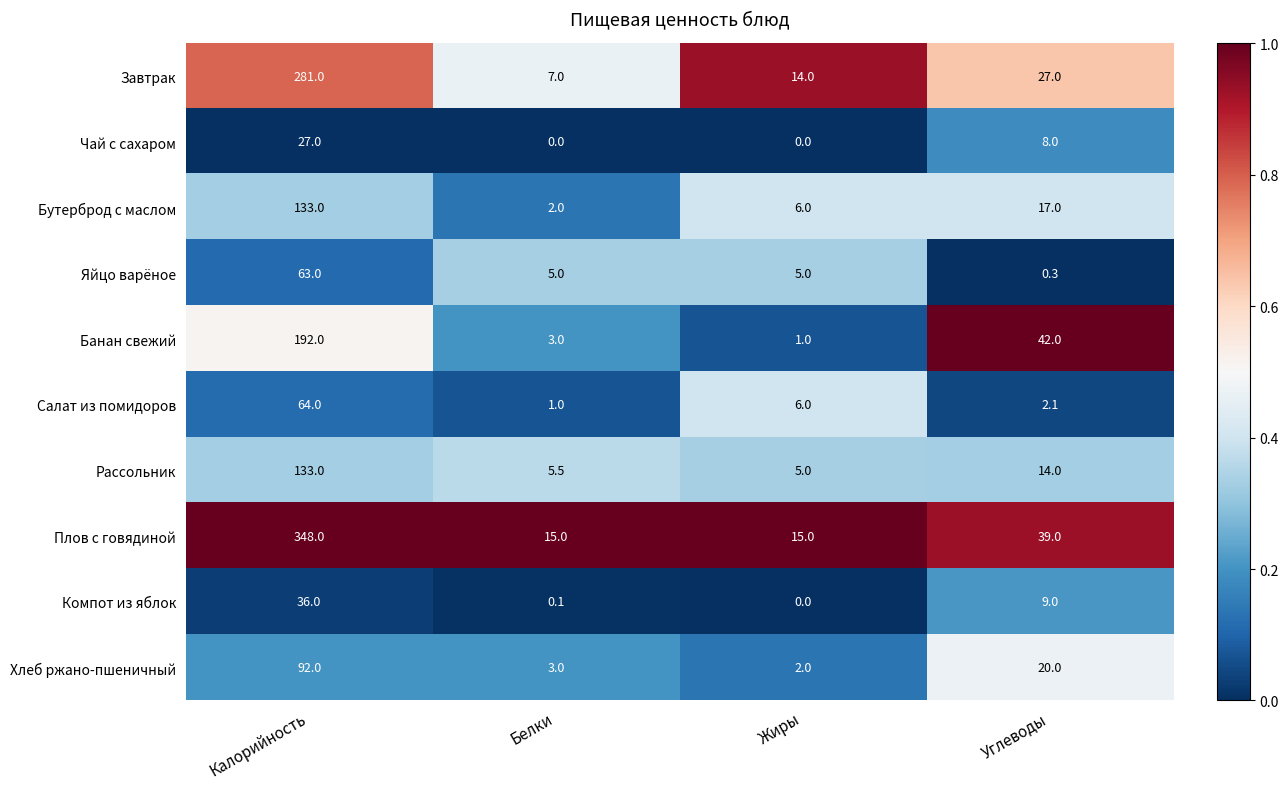

Rank the categories by Салат из помидоров value from highest to lowest.

Калорийность, Жиры, Углеводы, Белки